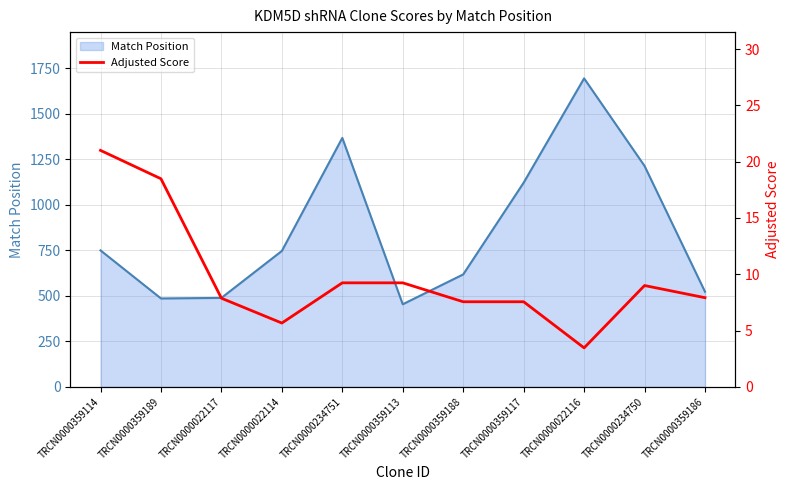

Reading left to right, list all the values displayed in this chart.

Match Position line: TRCN0000359114=750.0	TRCN0000359189=486.0	TRCN0000022117=489.0	TRCN0000022114=747.0	TRCN0000234751=1368.0	TRCN0000359113=454.0	TRCN0000359188=618.0	TRCN0000359117=1122.0	TRCN0000022116=1695.0	TRCN0000234750=1214.0	TRCN0000359186=523.0
Adjusted Score: TRCN0000359114=21.0	TRCN0000359189=18.5	TRCN0000022117=7.9	TRCN0000022114=5.7	TRCN0000234751=9.2	TRCN0000359113=9.2	TRCN0000359188=7.6	TRCN0000359117=7.6	TRCN0000022116=3.5	TRCN0000234750=9.0	TRCN0000359186=7.9